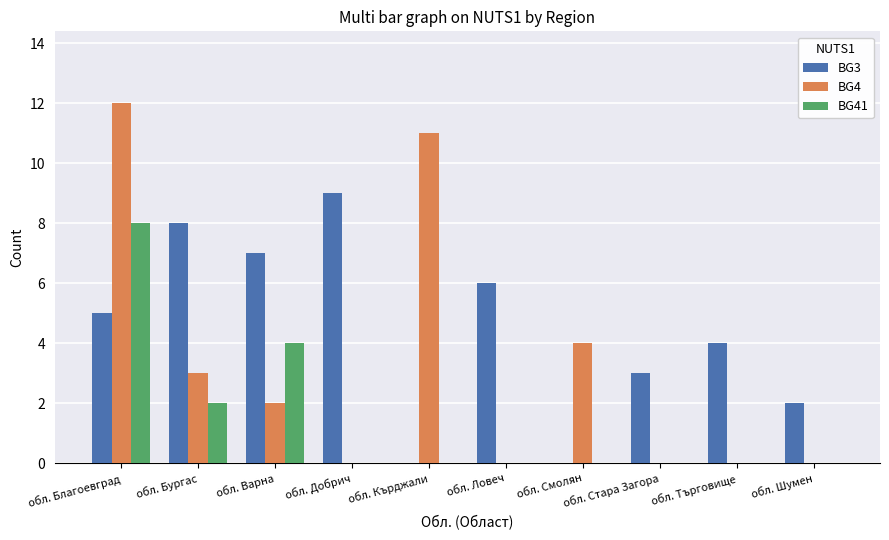

What is the greatest value displayed?

12